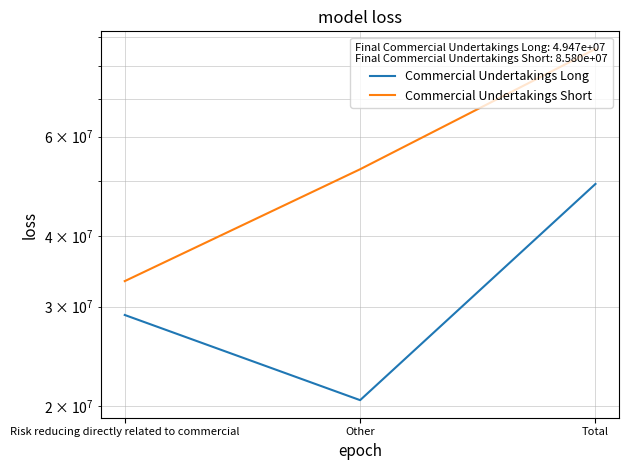

What is the total value across all series at Other?

73001231.0